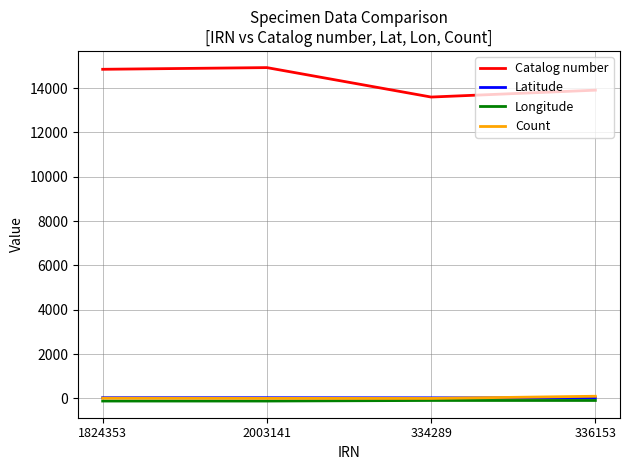

Is it true that Longitude equals -91.2 at 336153?

True